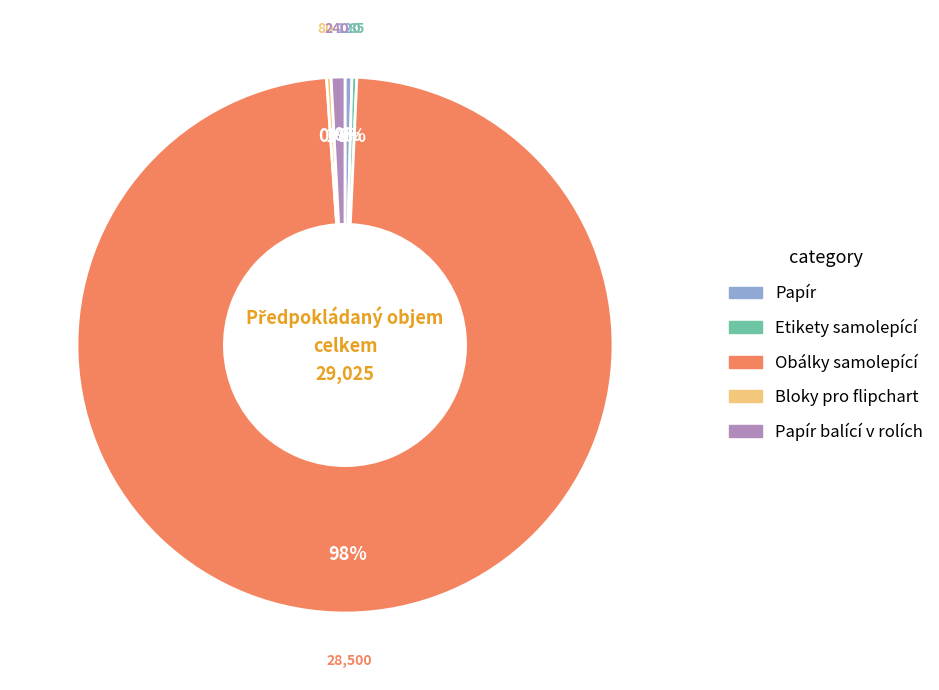

Is there a majority slice in this chart?

Yes